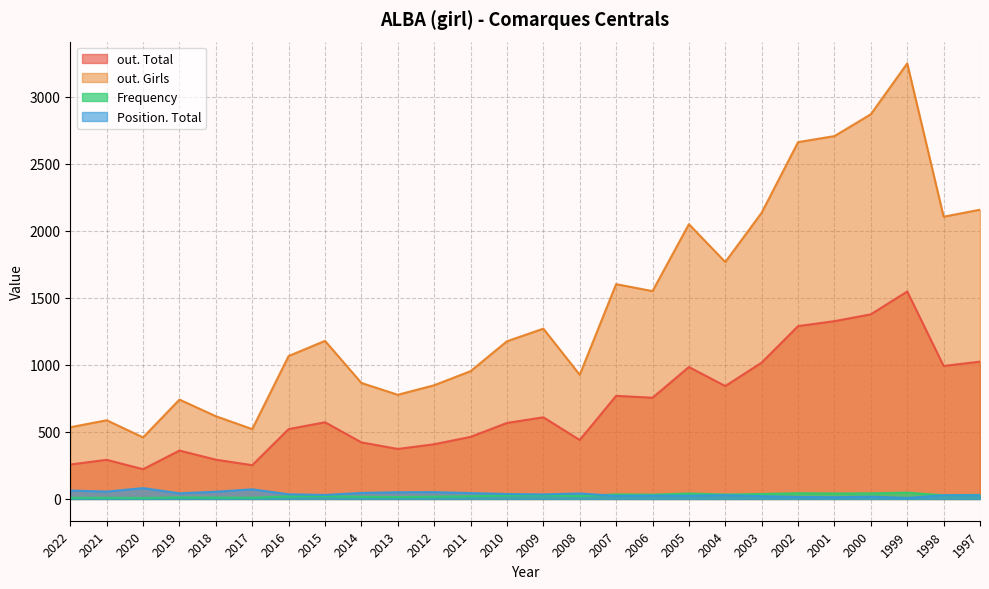

What are all the series names shown in the legend?

out. Total, out. Girls, Frequency, Position. Total